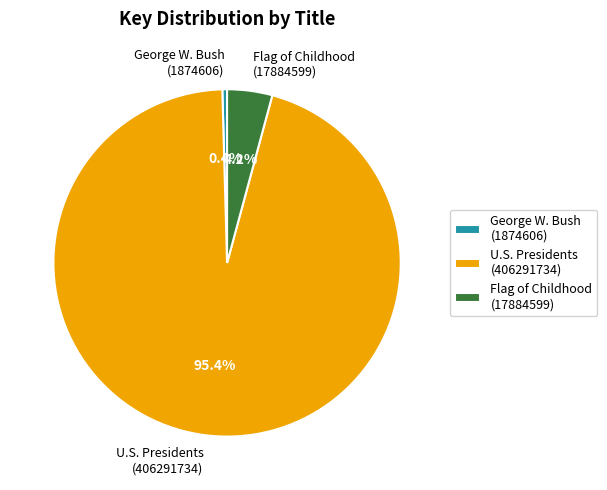

The U.S. Presidents (406291734) slice represents 95% of the pie. True or false?

True